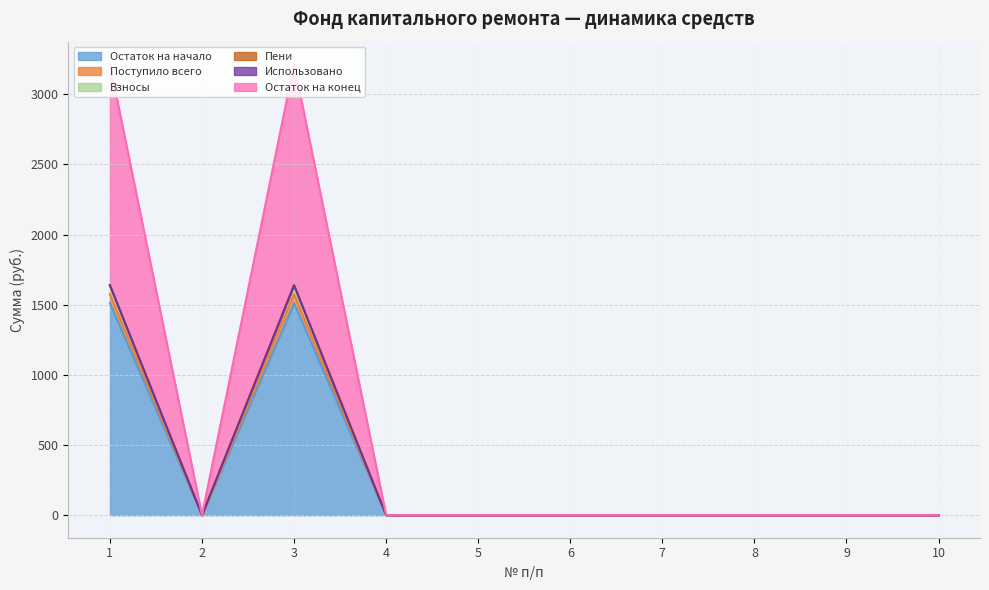

The value of Остаток на начало at 5 is -910.4. True or false?

False